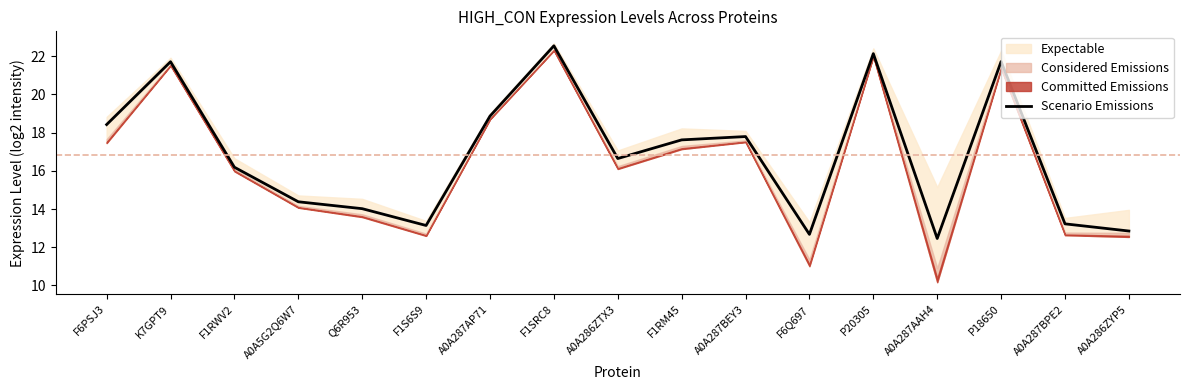

At which category does the data reach its first local peak?

K7GPT9